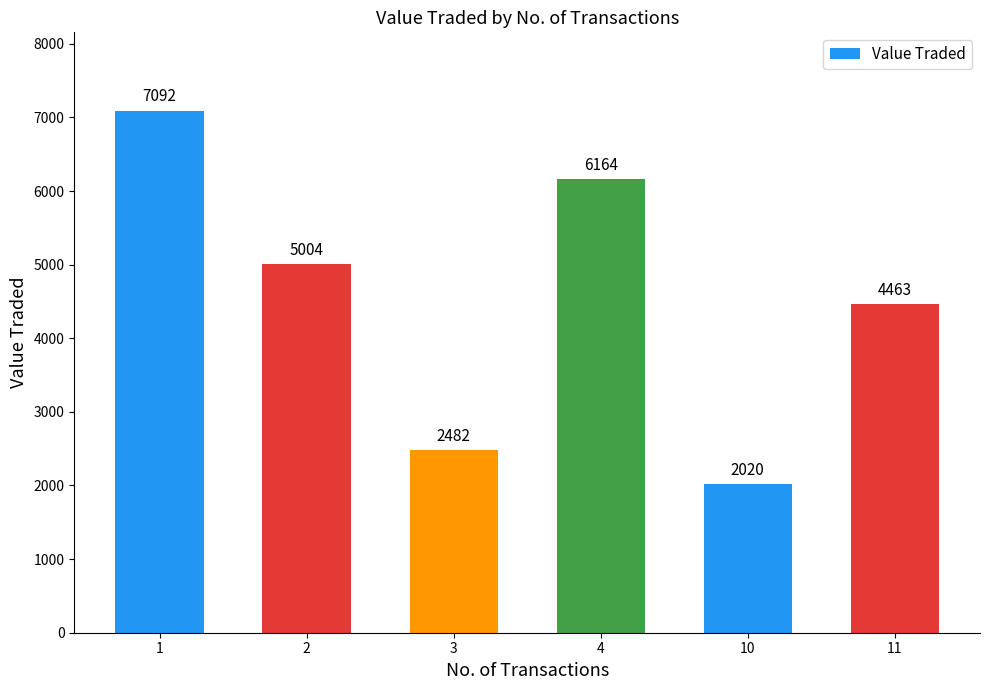

Is it true that the value at 2 is 2878?

False